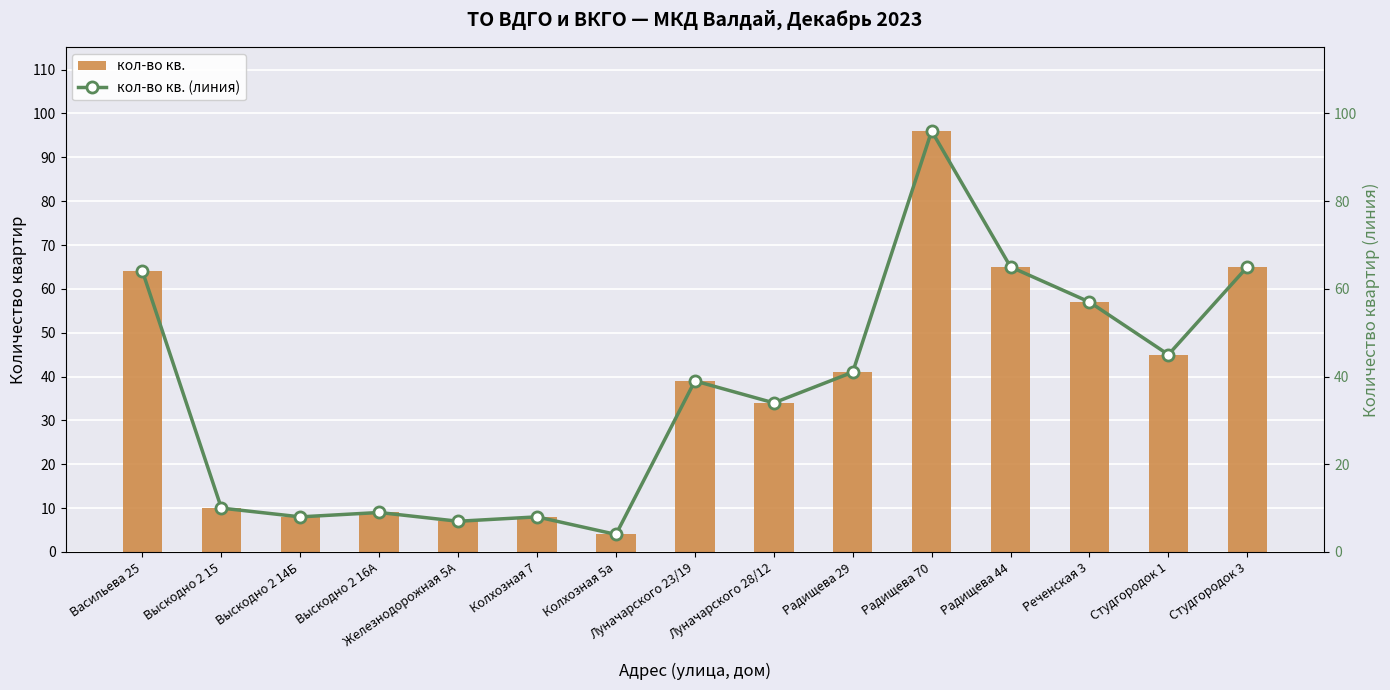

Where does the кол-во кв. (линия) series first go above 39?

Васильева 25